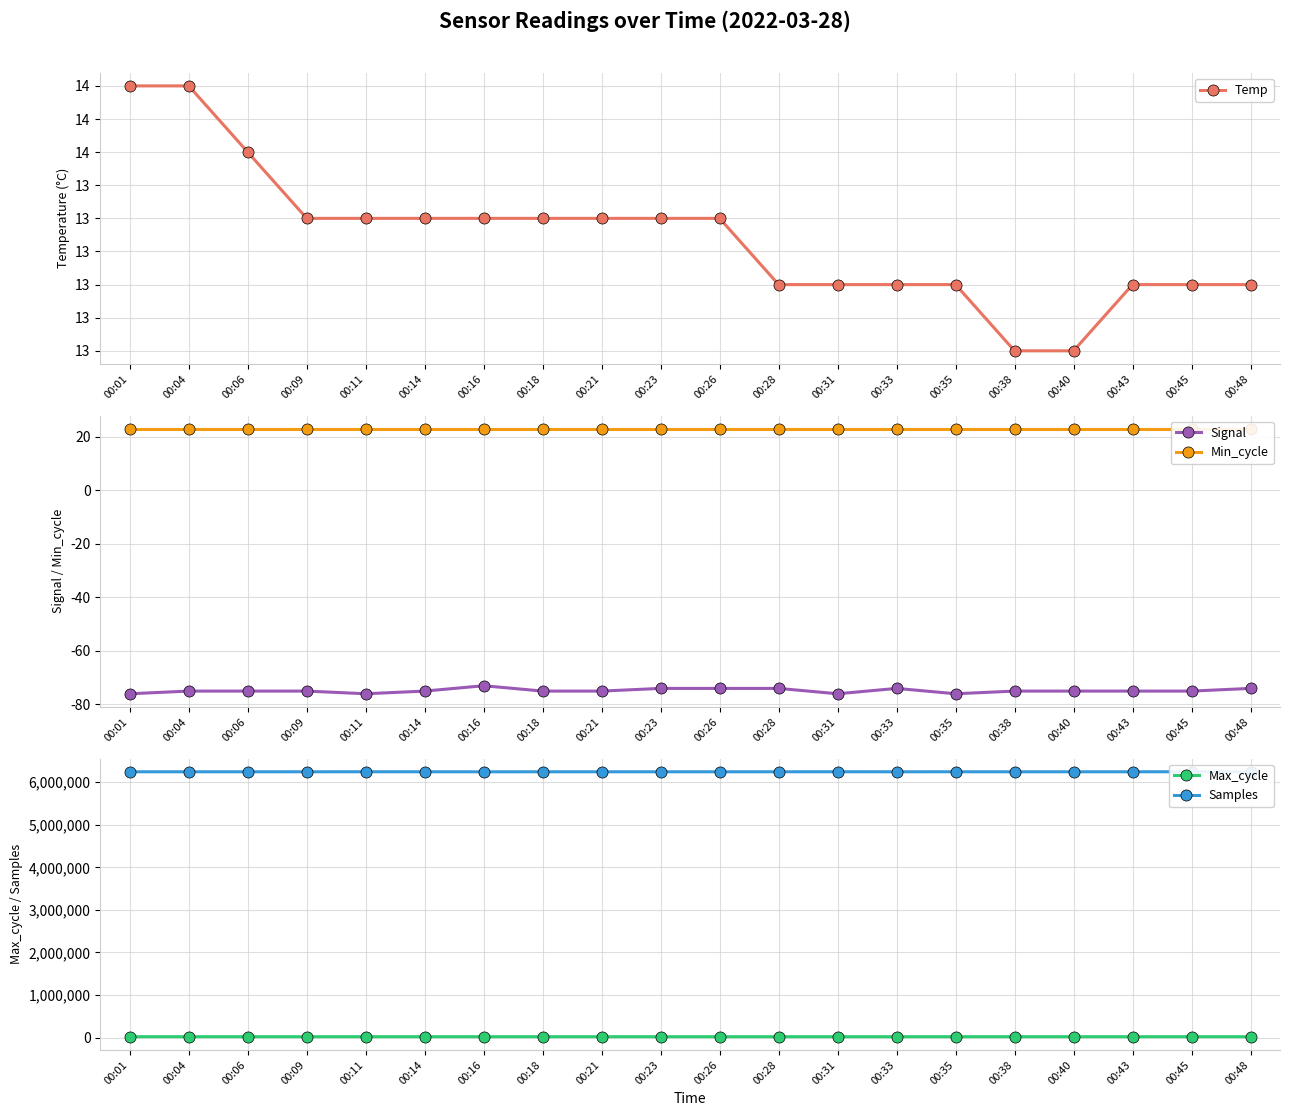

The value of Signal at 00:28 is -124.6. True or false?

False